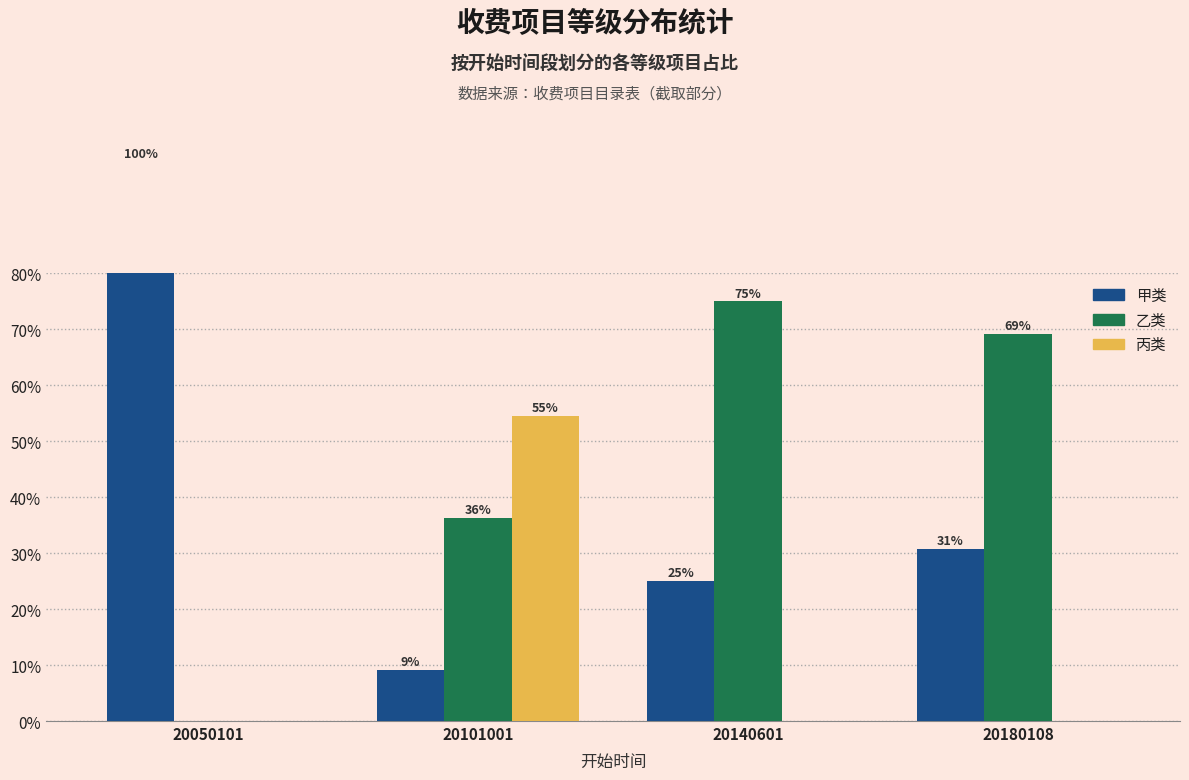

The value of 乙类 at 20050101 is 0.0. True or false?

True